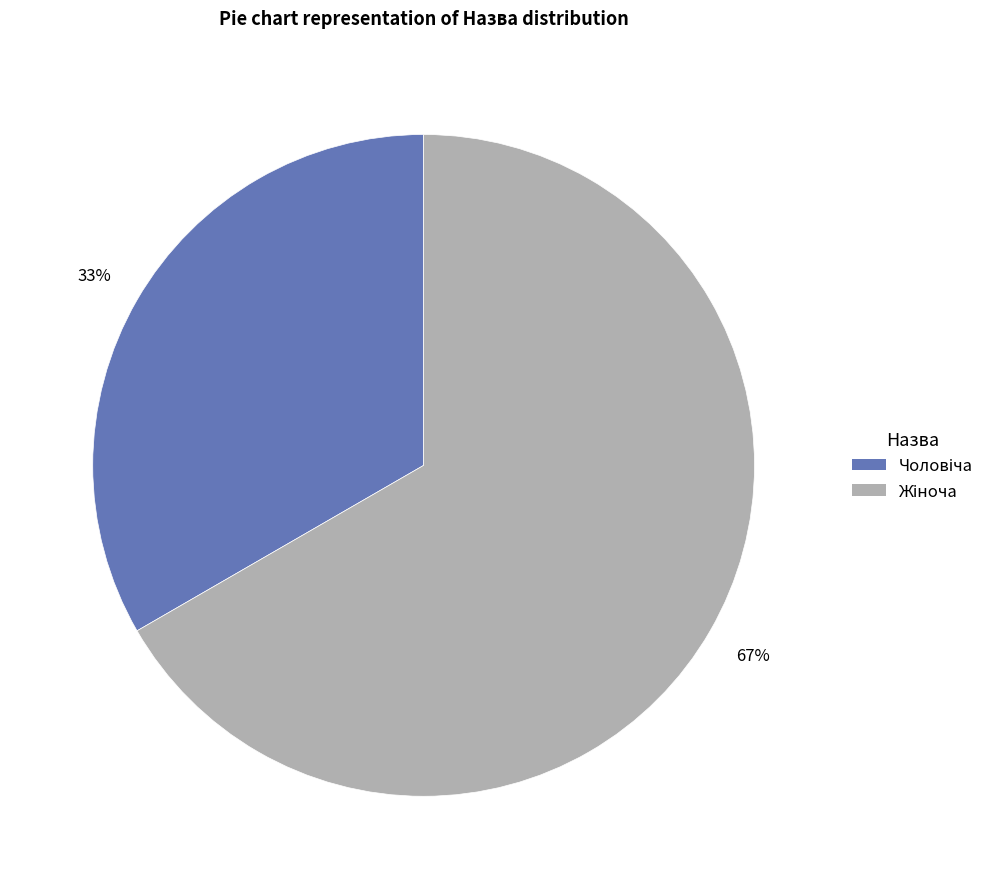

To the nearest percent, what is the average slice percentage?

50%